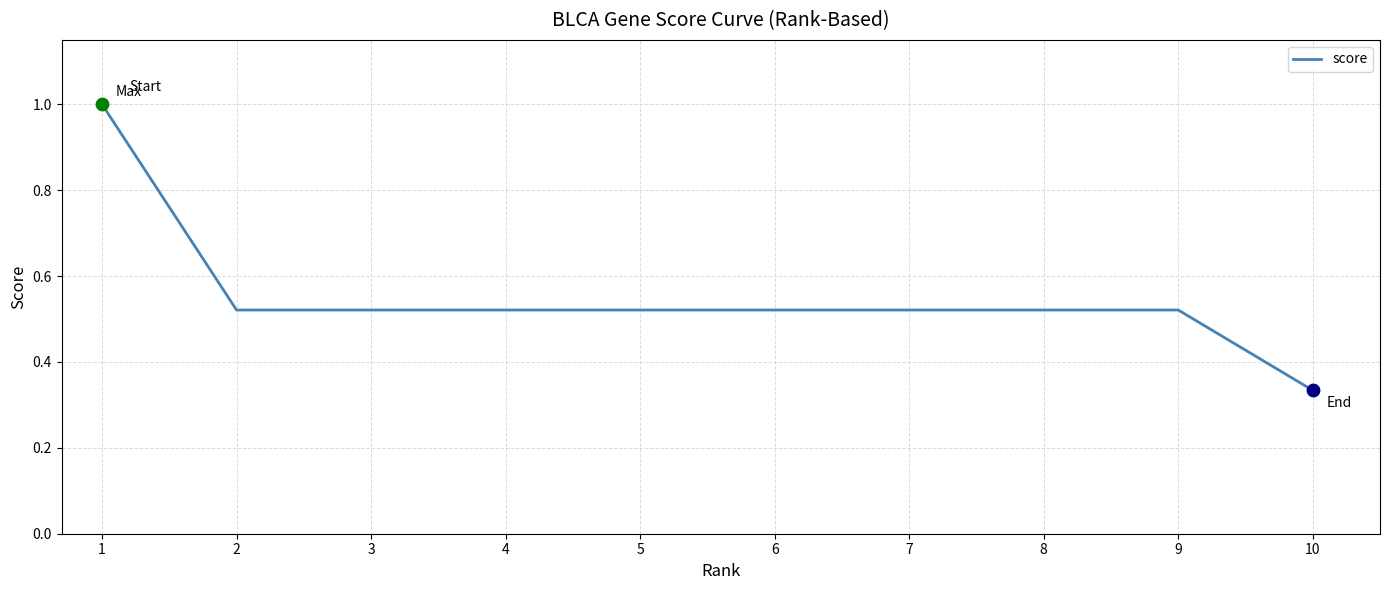

At which category does the chart reach its minimum across all series?

10